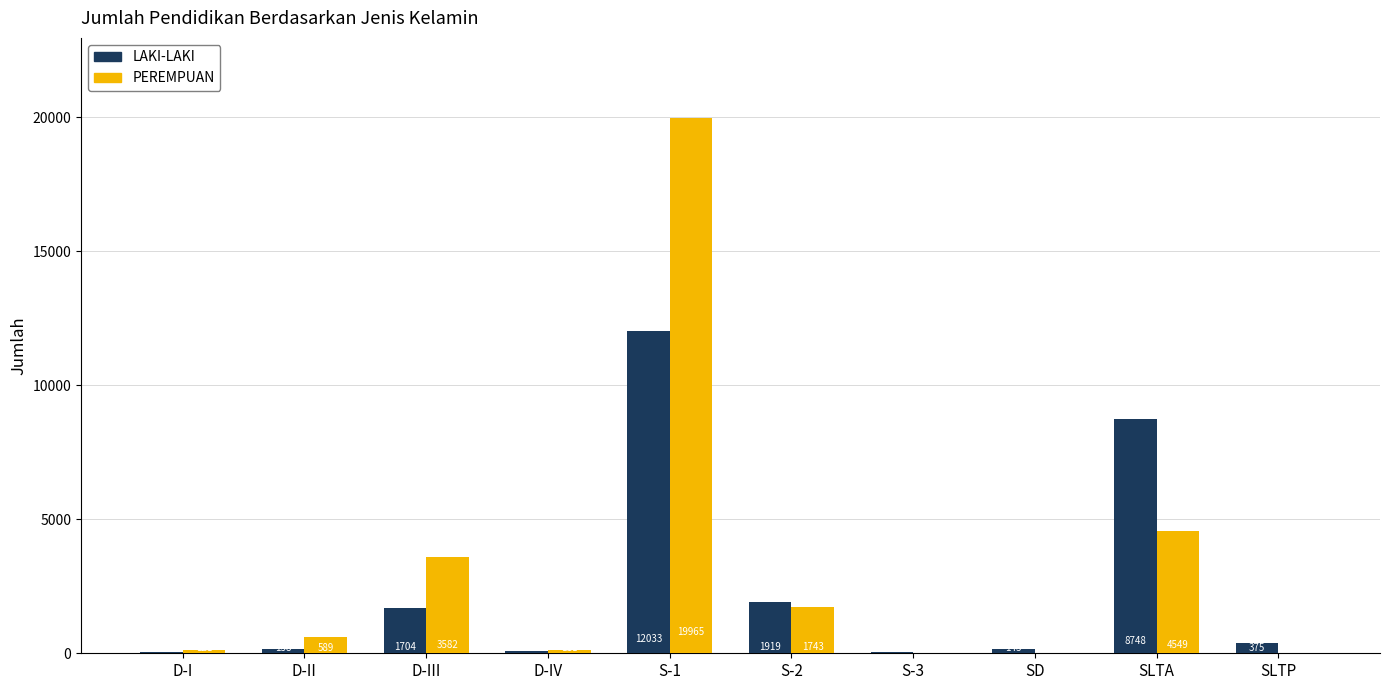

At which label does LAKI-LAKI first exceed 375?

D-III